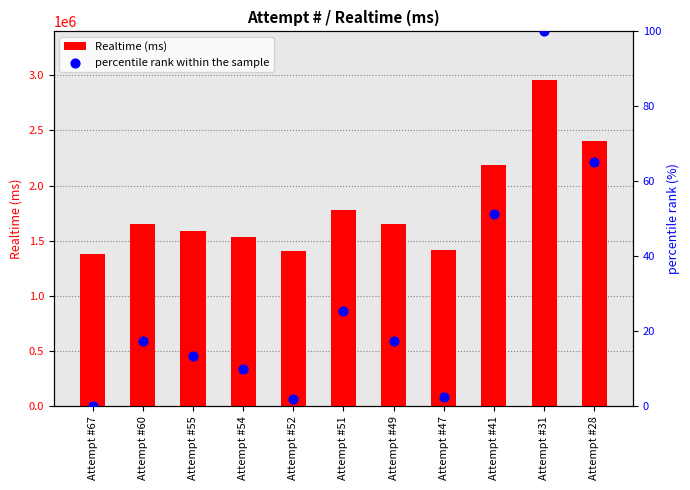

At how many categories does at least one series exceed 1779751?

3